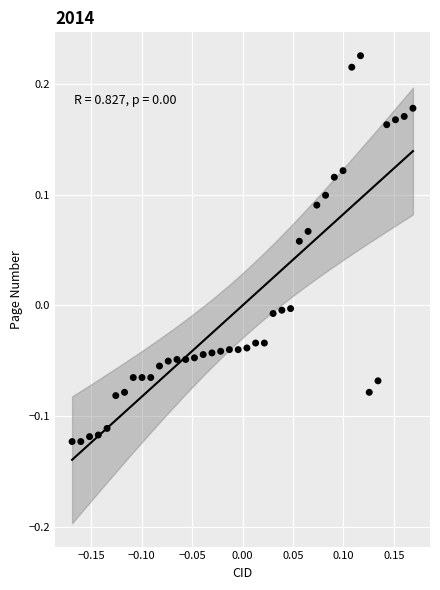

What is the range of X values (max minus min)?

0.3